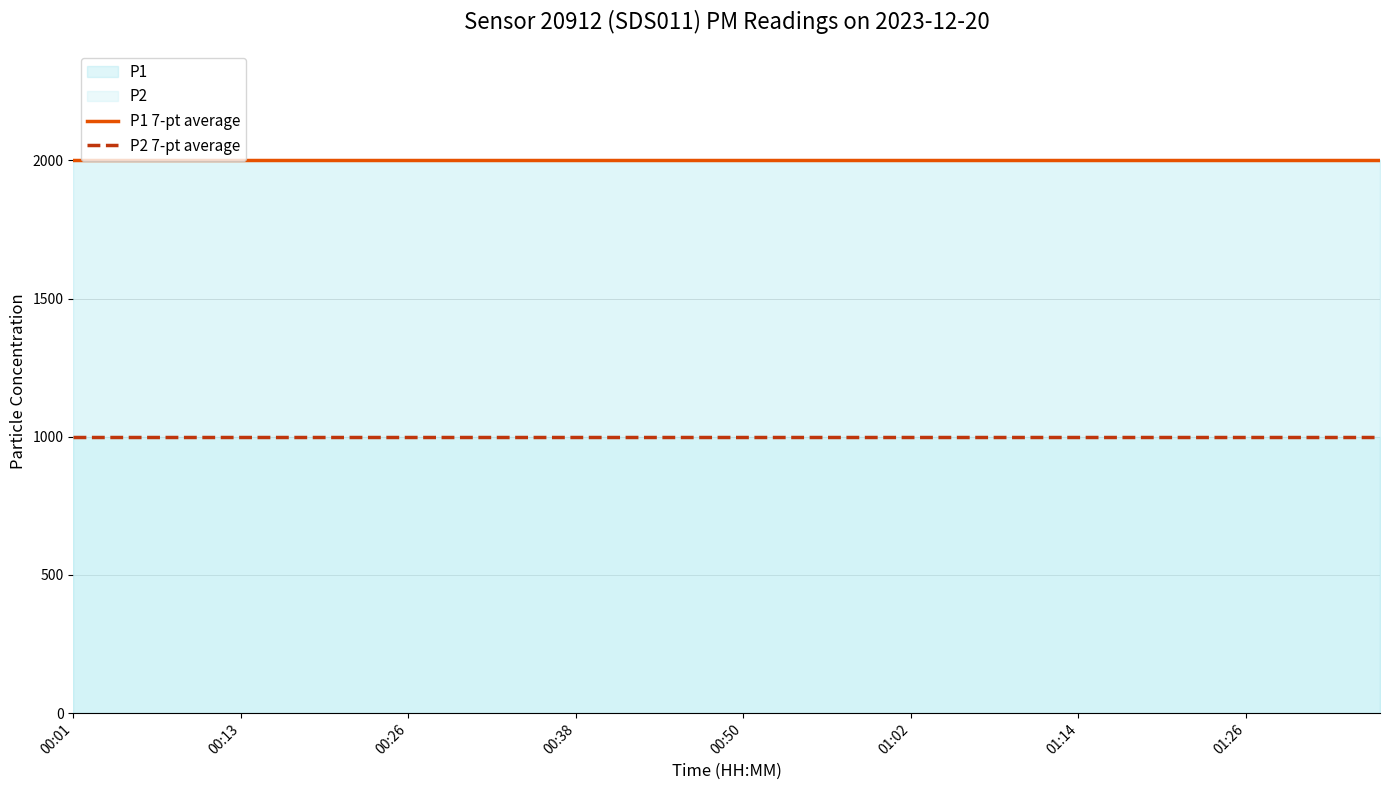

Which series has the largest total across all categories?

P1 7-pt average